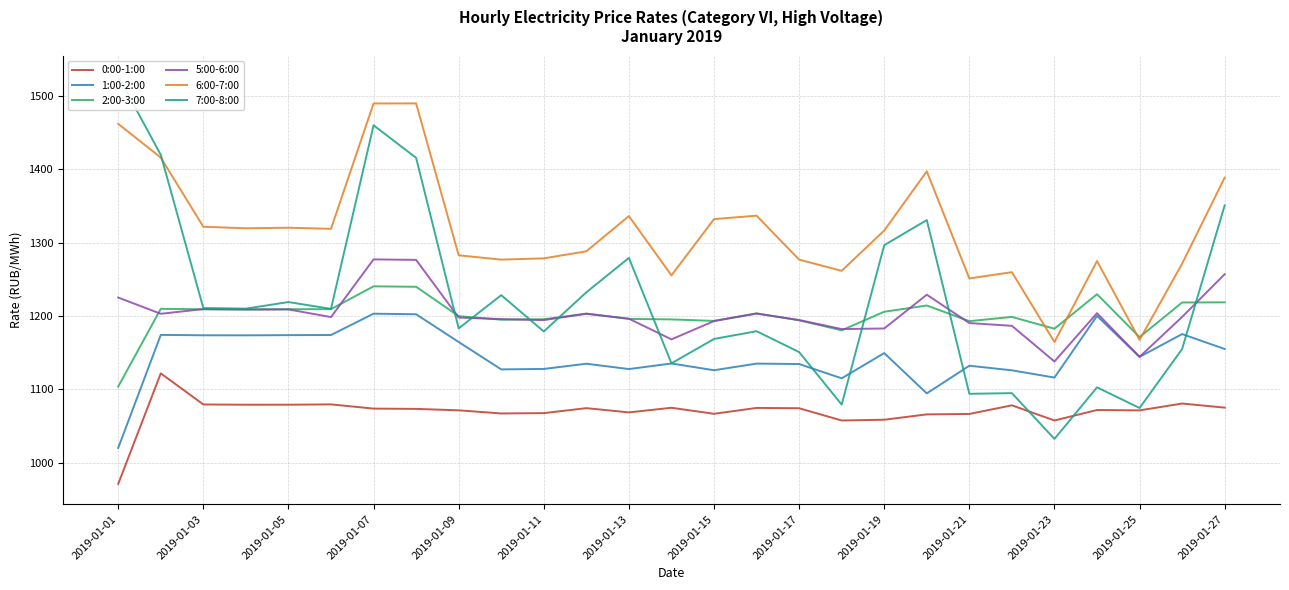

What is the maximum value for 0:00-1:00?

1121.8